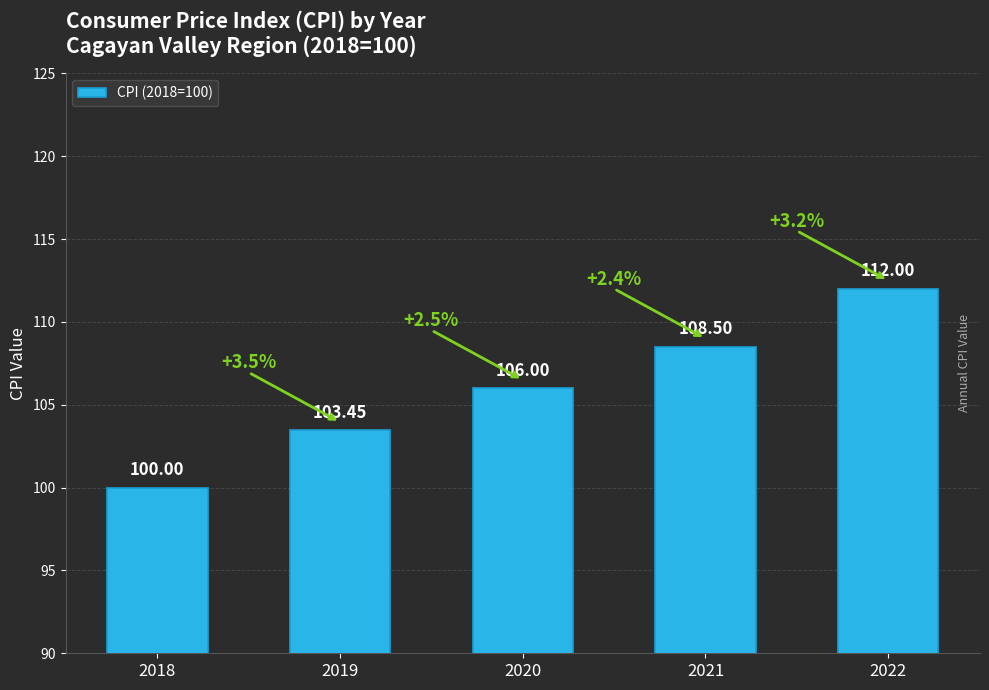

Reading left to right, what are all the values shown in this chart?

100.0	103.5	106.0	108.5	112.0